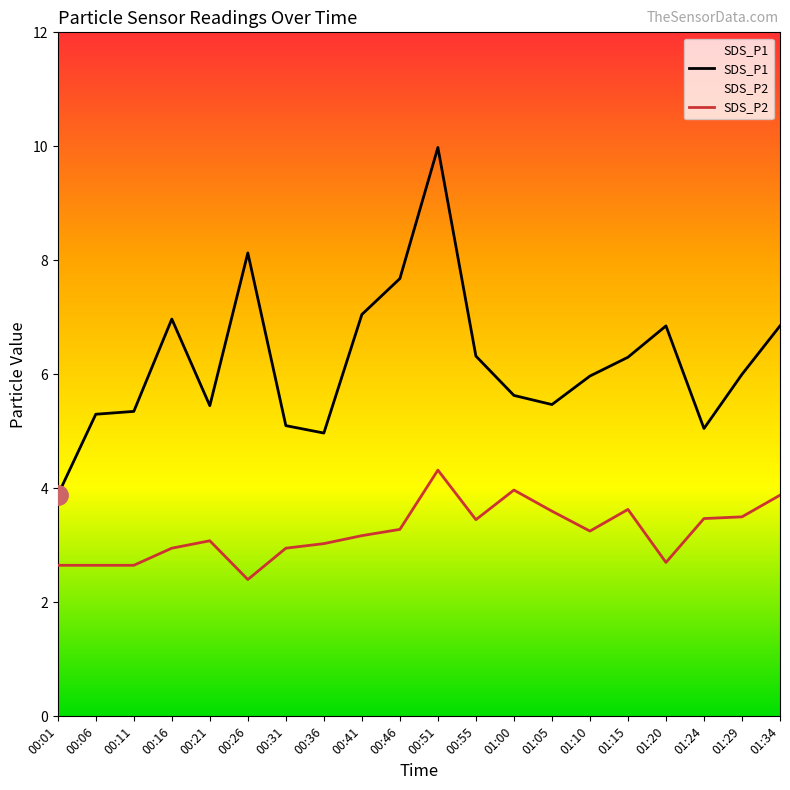

What is the sum of all SDS_P1 values?

124.3